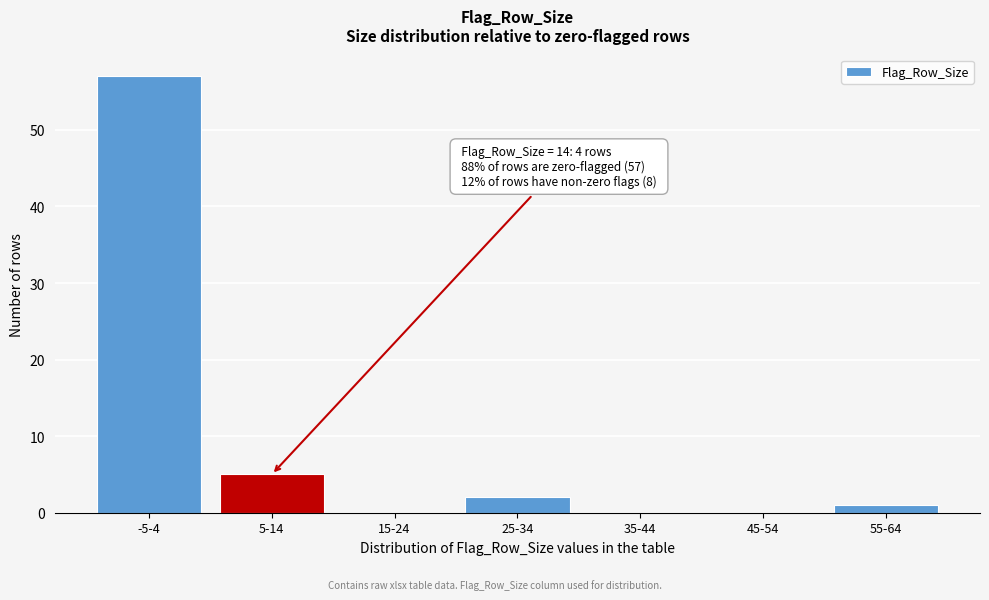

Reading left to right, list all the values displayed in this chart.

-5-4=57	5-14=5	15-24=0	25-34=2	35-44=0	45-54=0	55-64=1